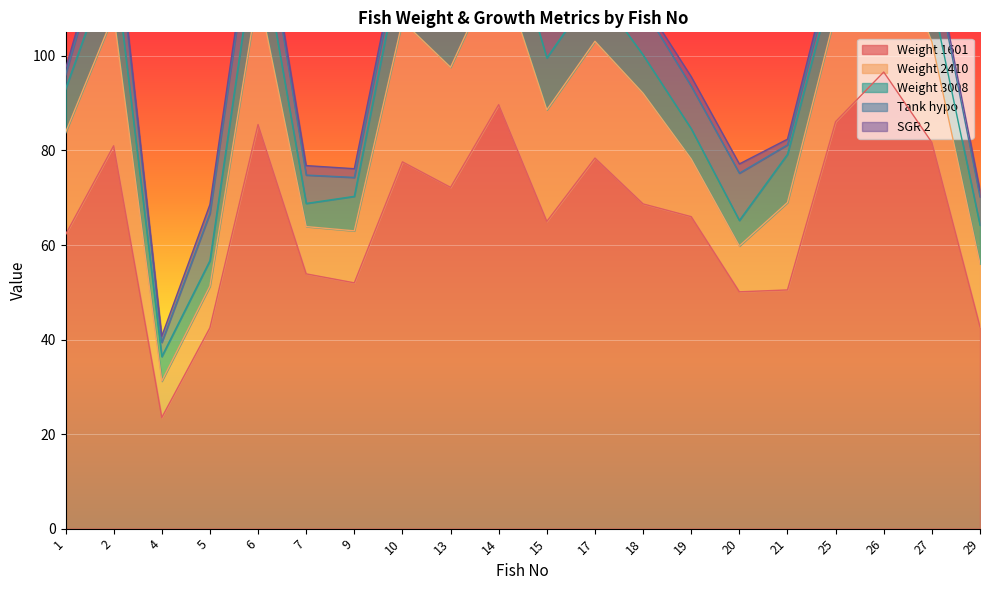

True or false: SGR 2 and Weight 3008 cross at least once.

False